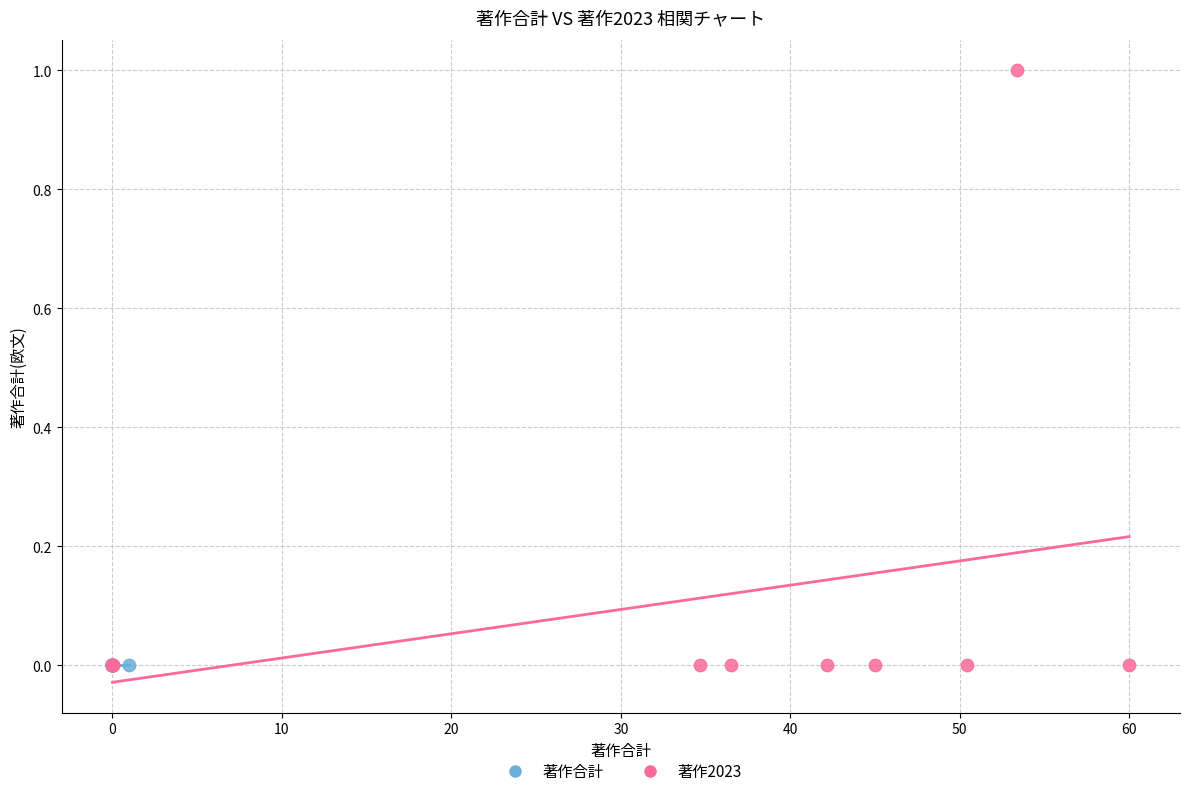

Which series contains the highest Y value?

著作2023